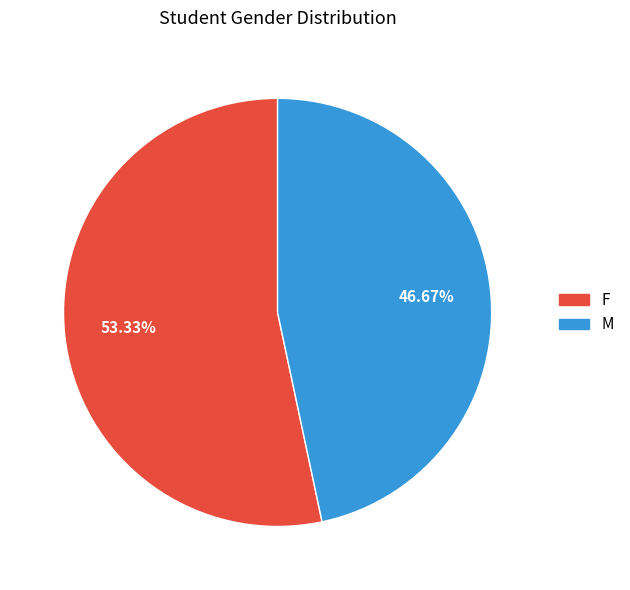

What is the total percentage of F and M?

100.0%